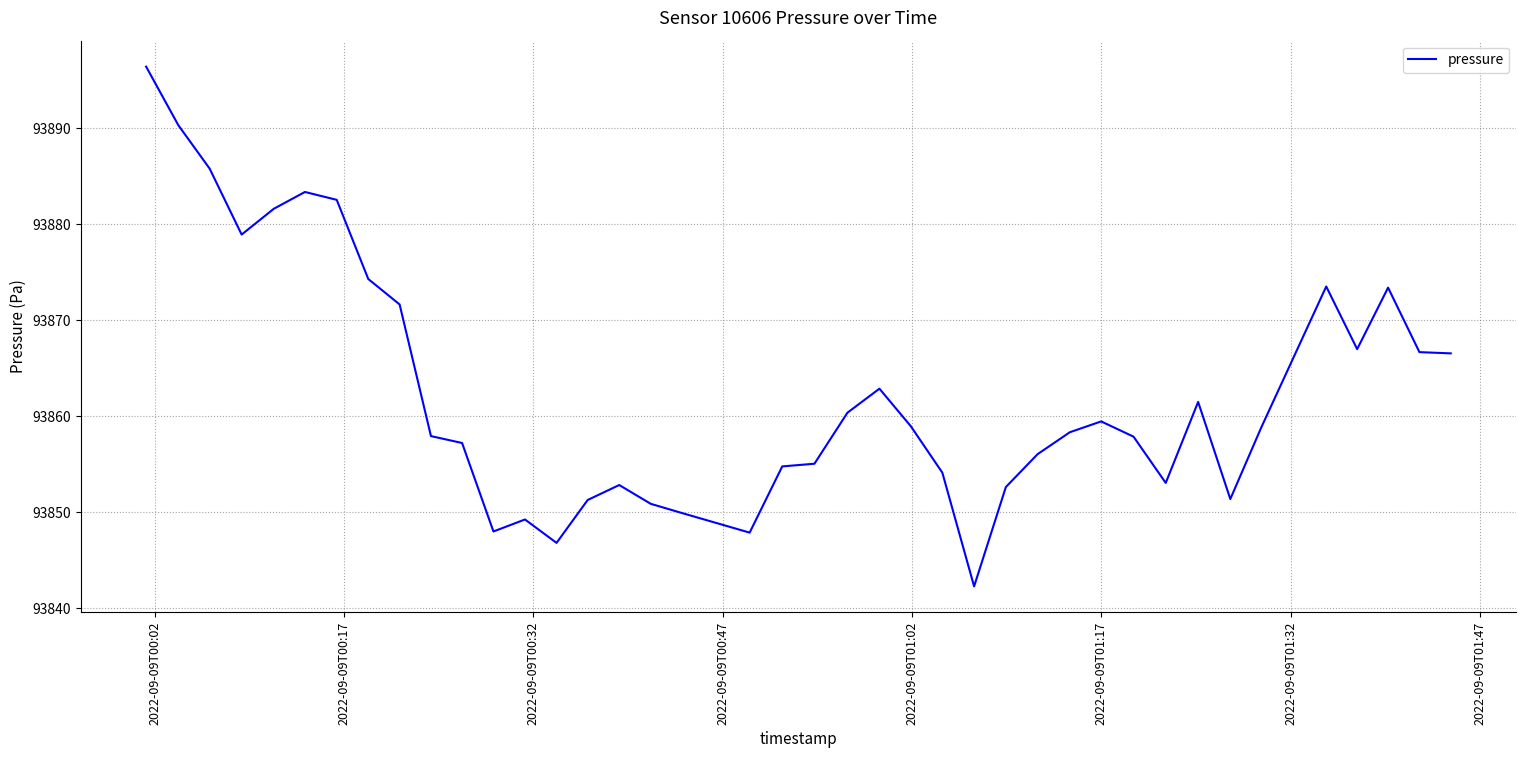

What is the minimum value shown in the chart?

93842.3